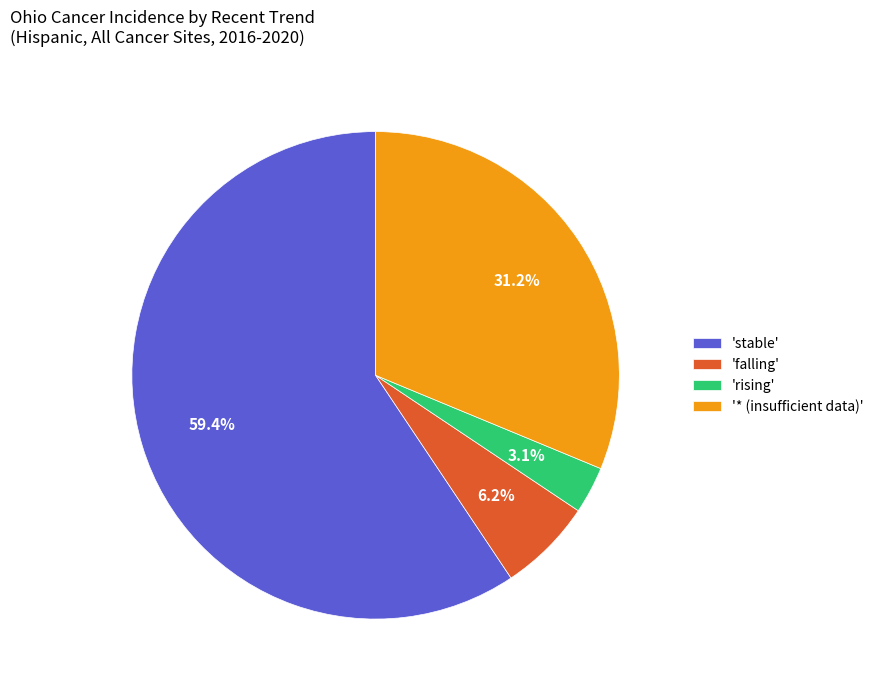

Rank the categories by value from lowest to highest.

'rising', 'falling', '* (insufficient data)', 'stable'